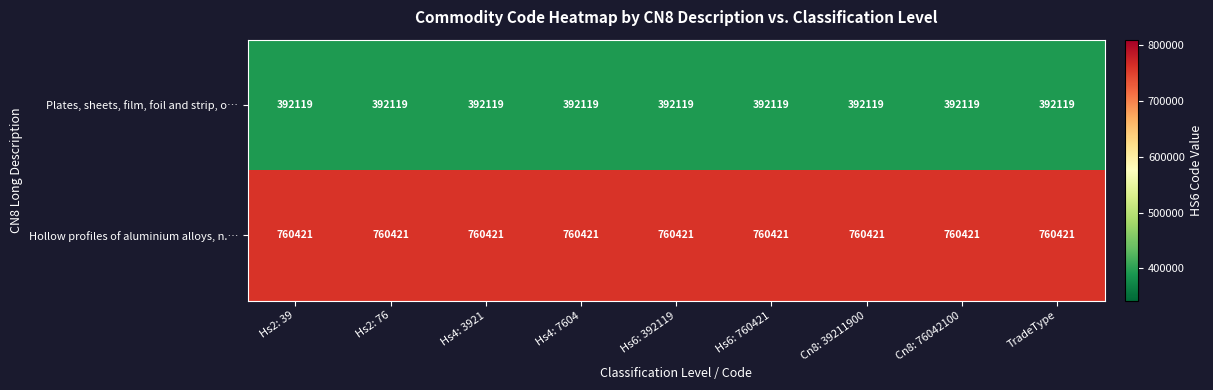

The value of Plates, sheets, film, foil and strip, o… at Hs6: 760421 is 392119. True or false?

True